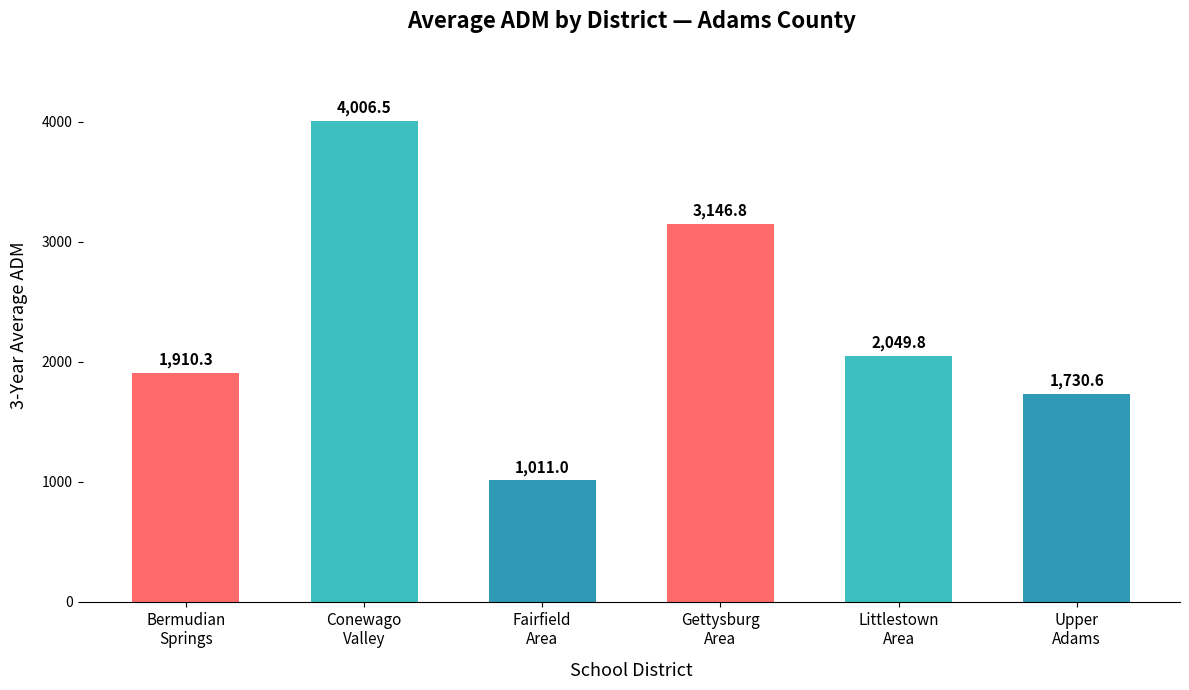

What is the minimum value shown in the chart?

1011.0